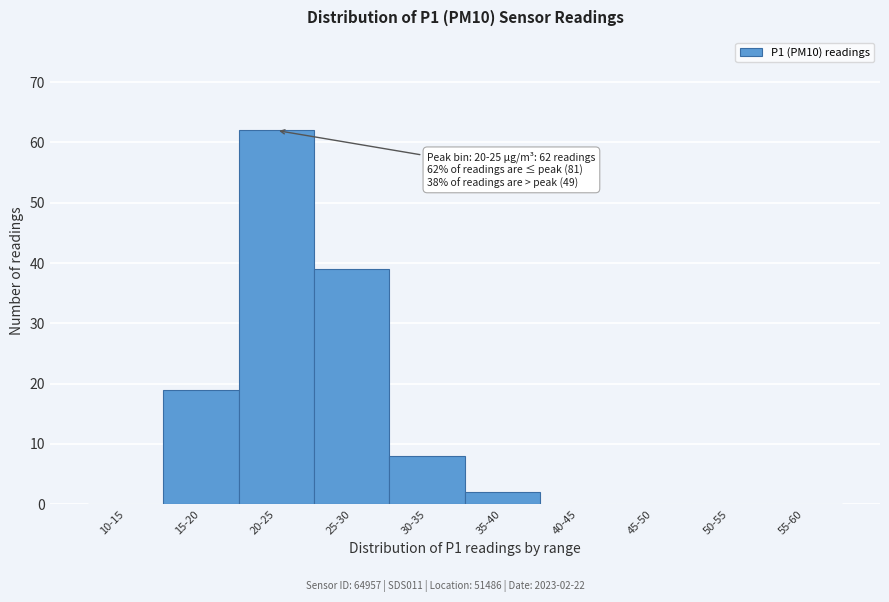

Reading left to right, extract all data points from this chart.

10-15=0	15-20=19	20-25=62	25-30=39	30-35=8	35-40=2	40-45=0	45-50=0	50-55=0	55-60=0